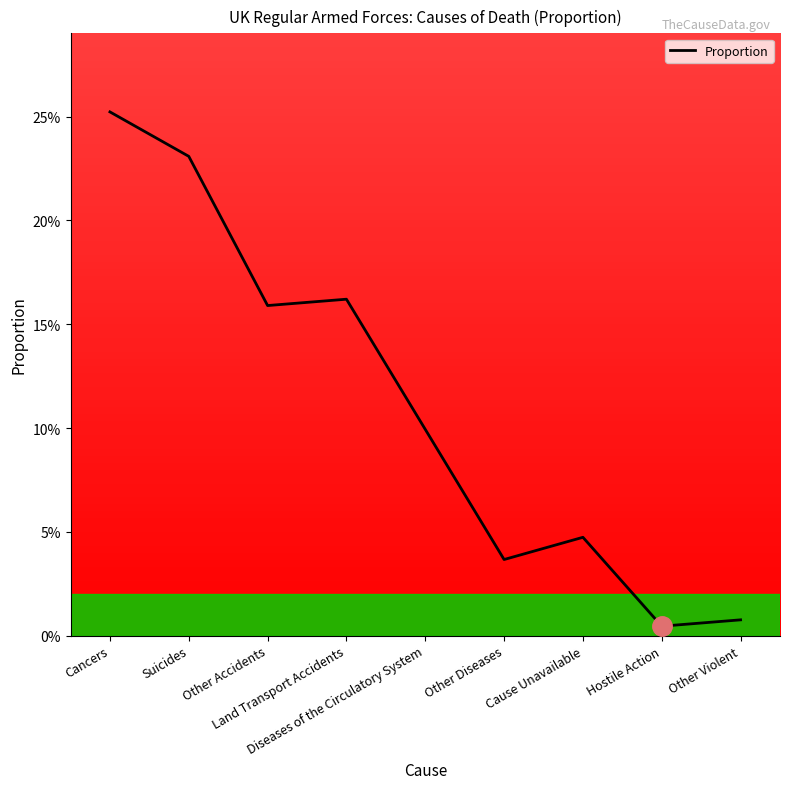

What position from the left is Suicides?

2